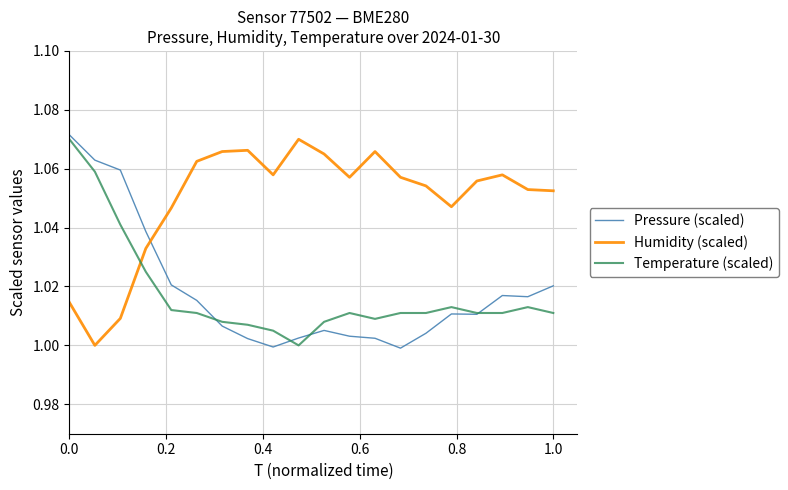

True or false: Temperature (scaled) and Pressure (scaled) cross at least once.

True